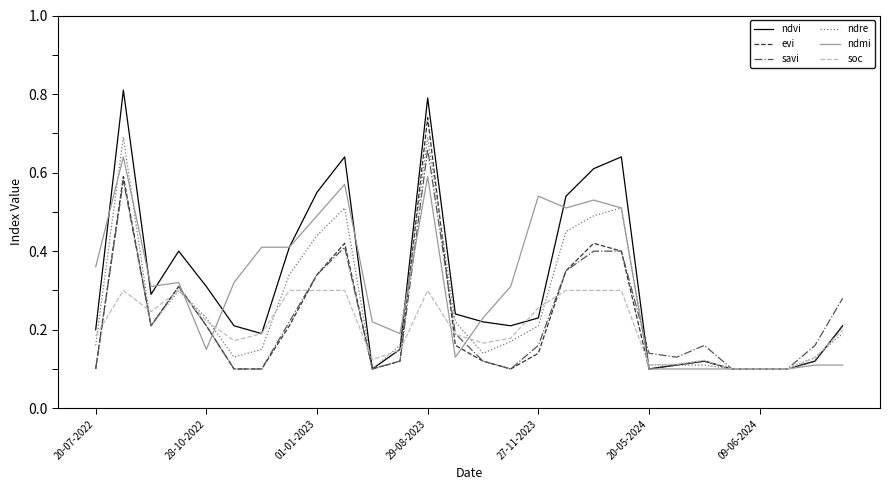

Which series has the largest range (max minus min)?

ndvi